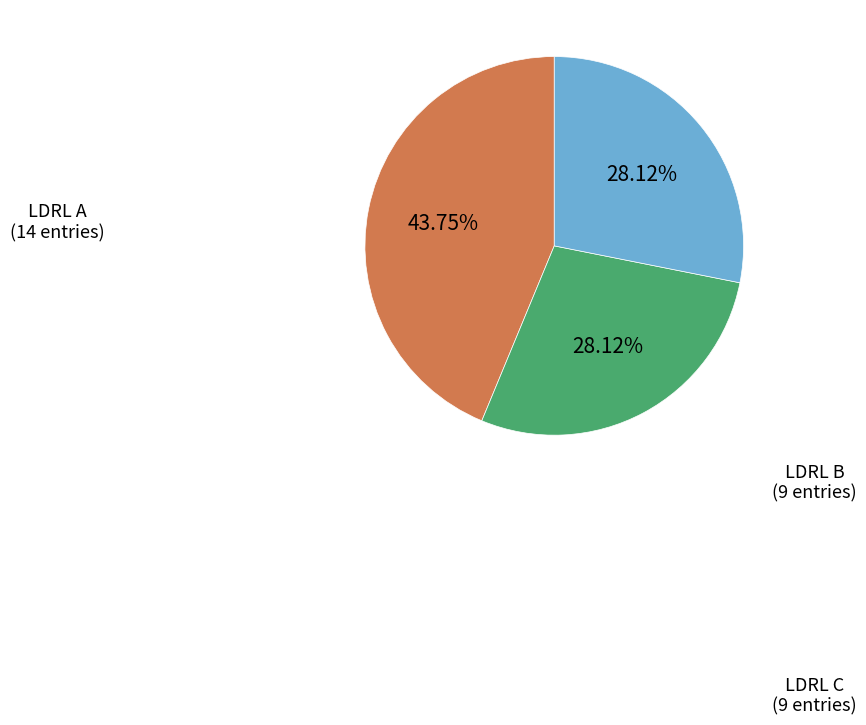

Is there any slice that represents more than half of the pie?

No